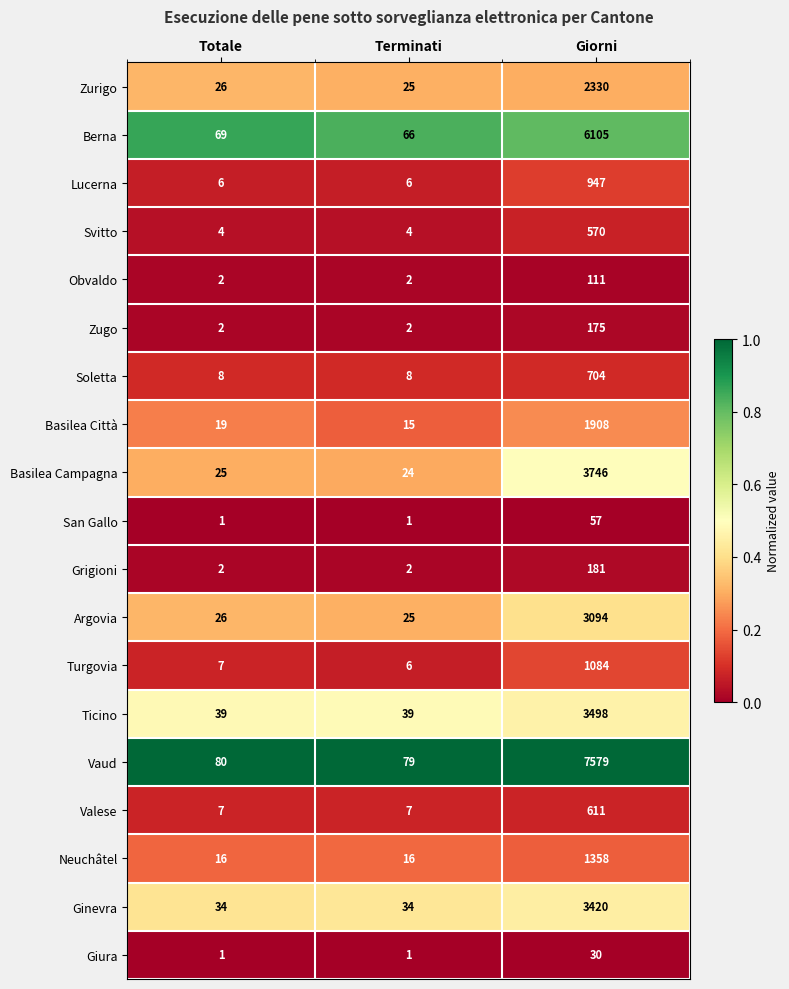

List the series in order of their peak value, highest first.

Vaud, Berna, Basilea Campagna, Ticino, Ginevra, Argovia, Zurigo, Basilea Città, Neuchâtel, Turgovia, Lucerna, Soletta, Valese, Svitto, Grigioni, Zugo, Obvaldo, San Gallo, Giura